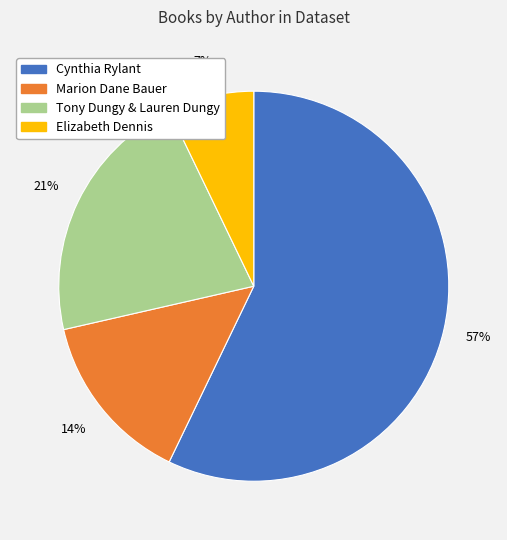

Is Marion Dane Bauer the majority of the pie?

No